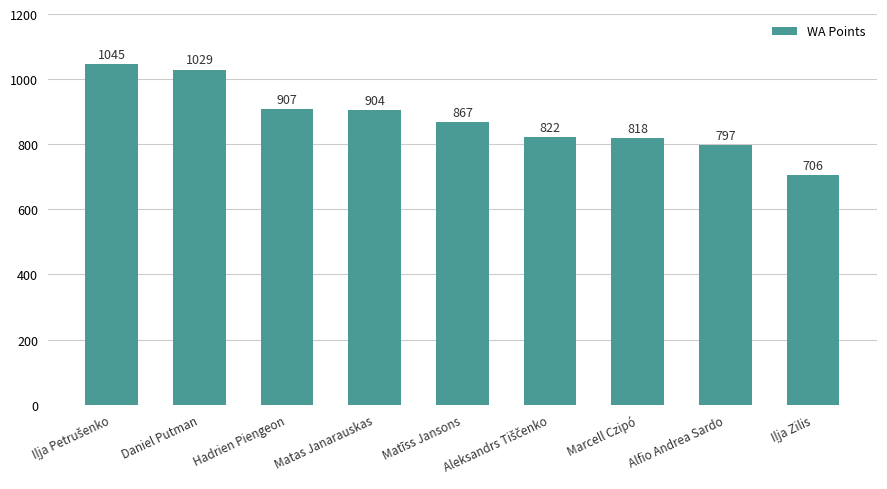

Reading left to right, list all the values displayed in this chart.

1045	1029	907	904	867	822	818	797	706